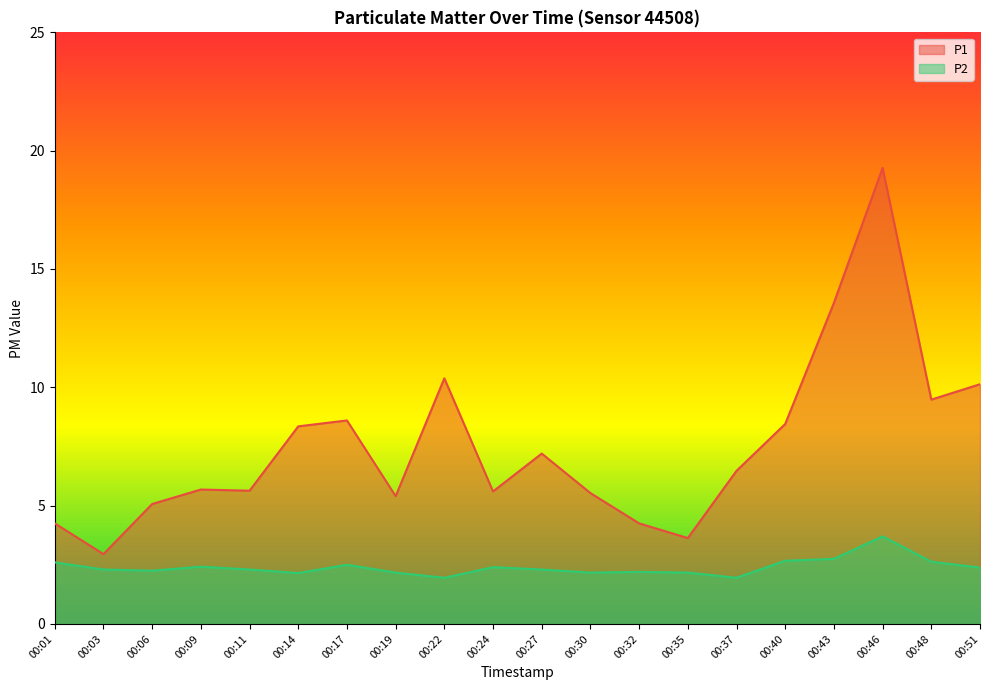

True or false: P2 and P1 cross at least once.

False